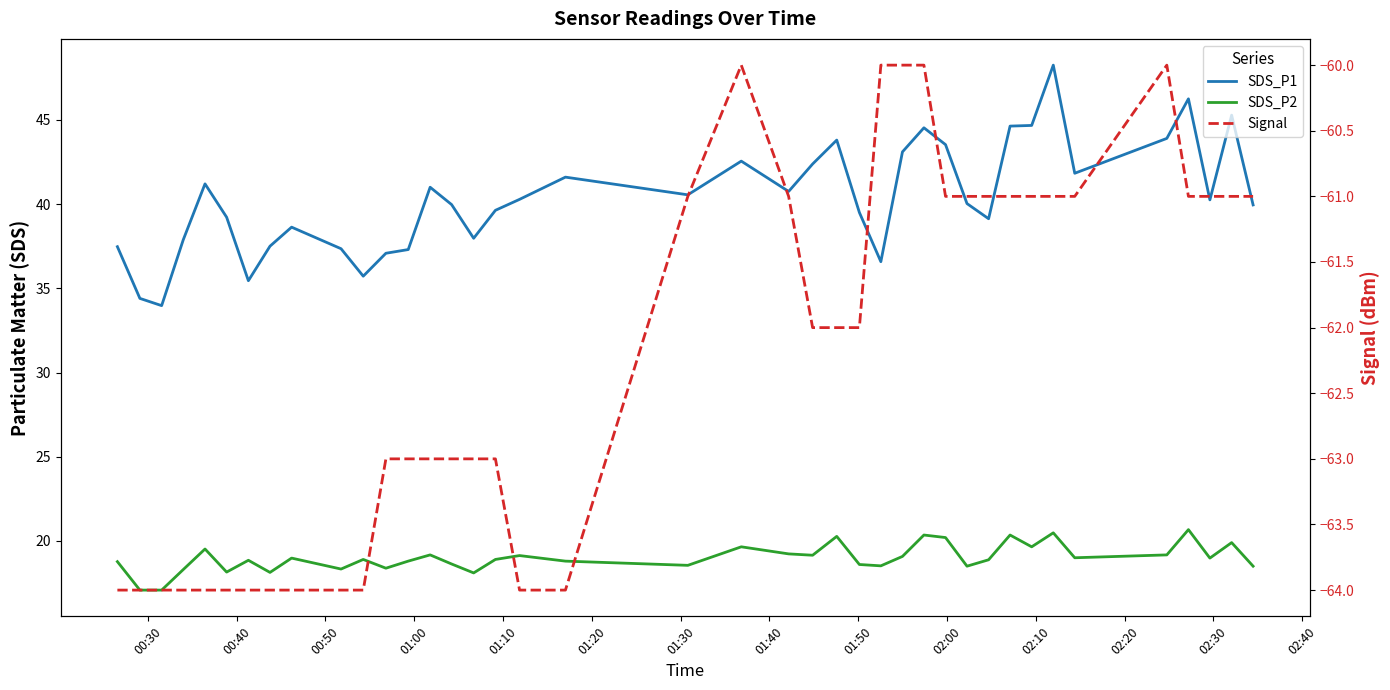

Which series has the largest total across all categories?

SDS_P1